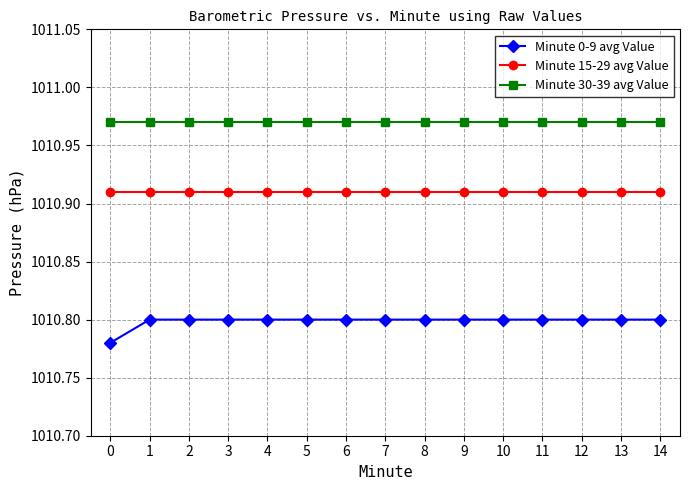

Is the value of Minute 30-39 avg Value at 2 greater than the value of Minute 0-9 avg Value at 7?

Yes